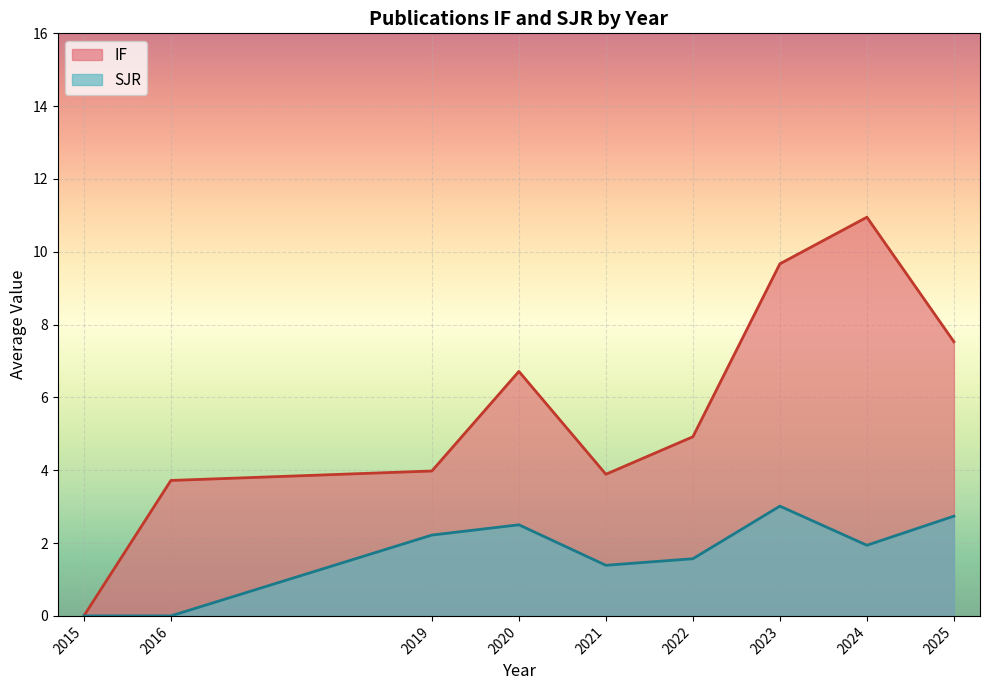

At which category does the chart reach its peak across all series?

2024